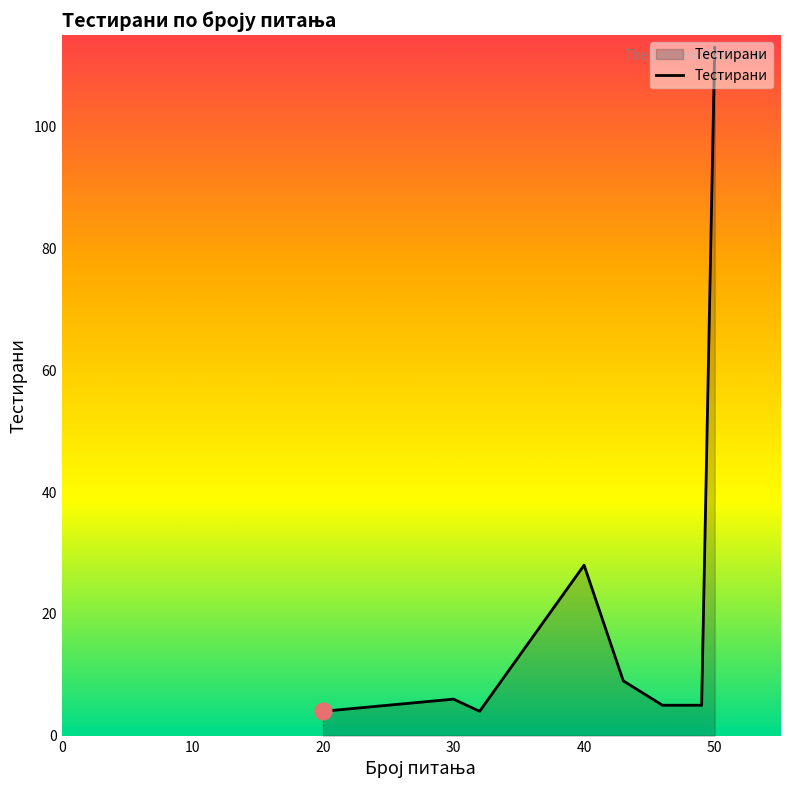

True or false: there are more than 2 points higher than both neighbors.

False